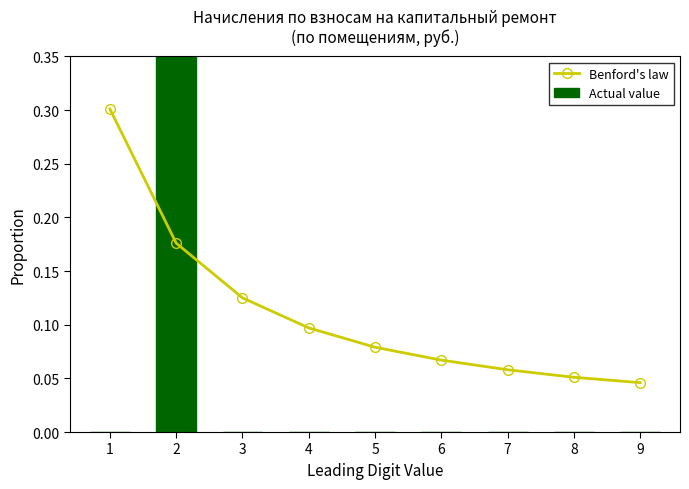

What is the maximum value shown in the chart?

1.0